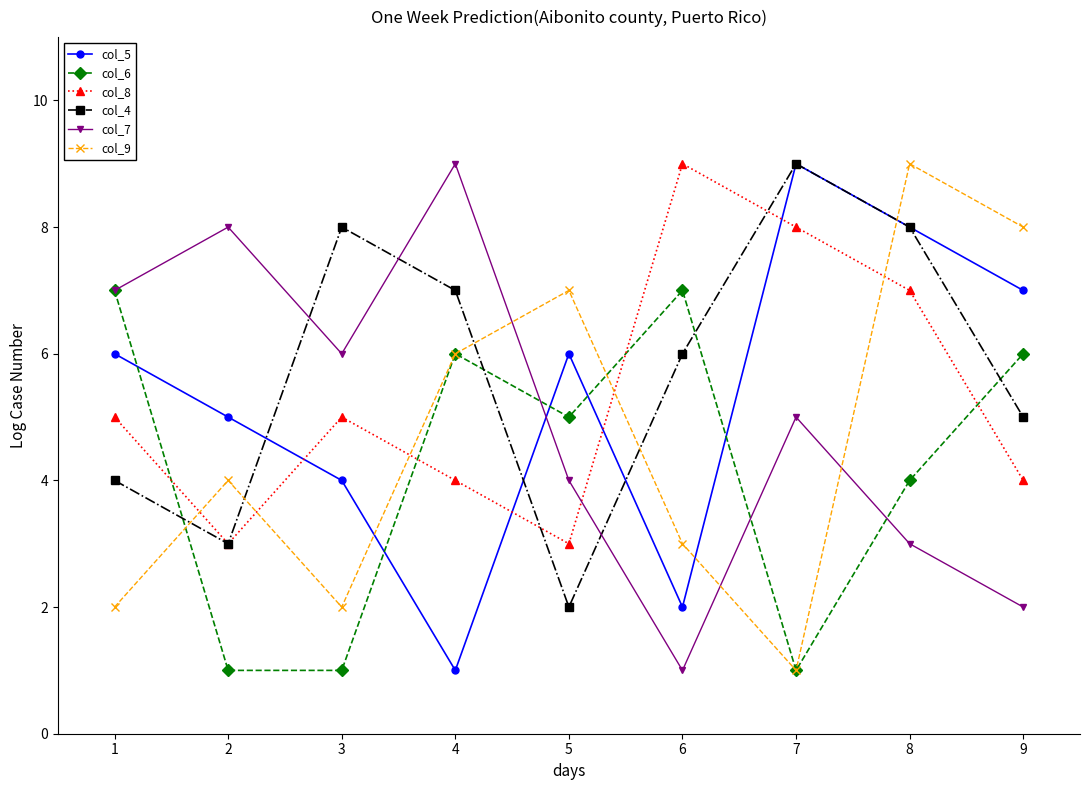

Between 3 and 7, which series saw the biggest shift?

col_5